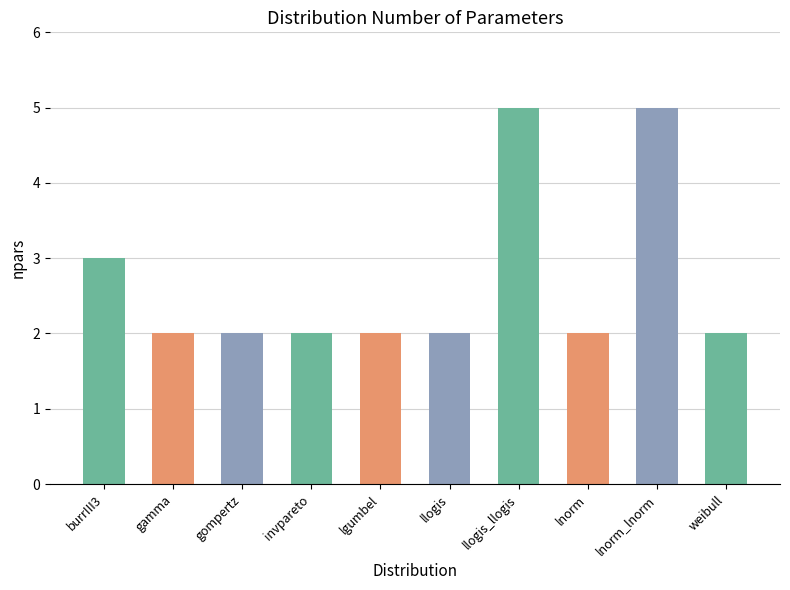

What is the greatest value displayed?

5